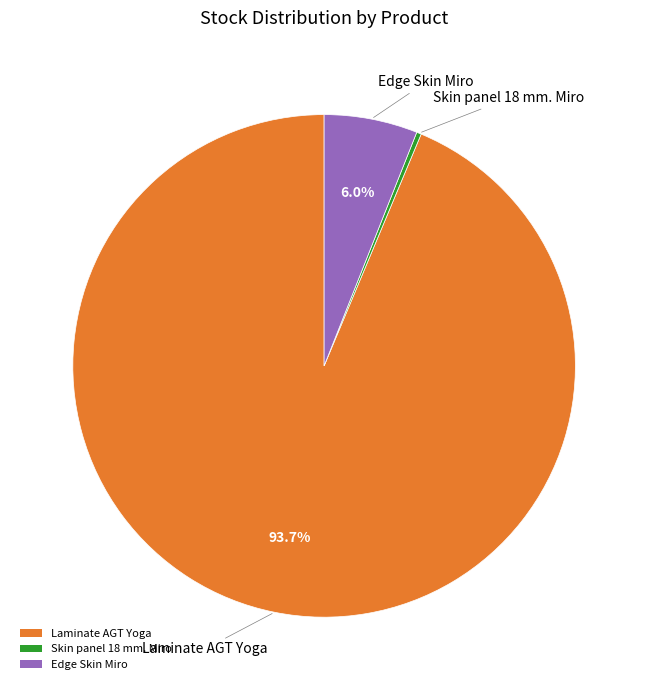

Rank the categories by value from highest to lowest.

Laminate AGT Yoga, Edge Skin Miro, Skin panel 18 mm. Miro